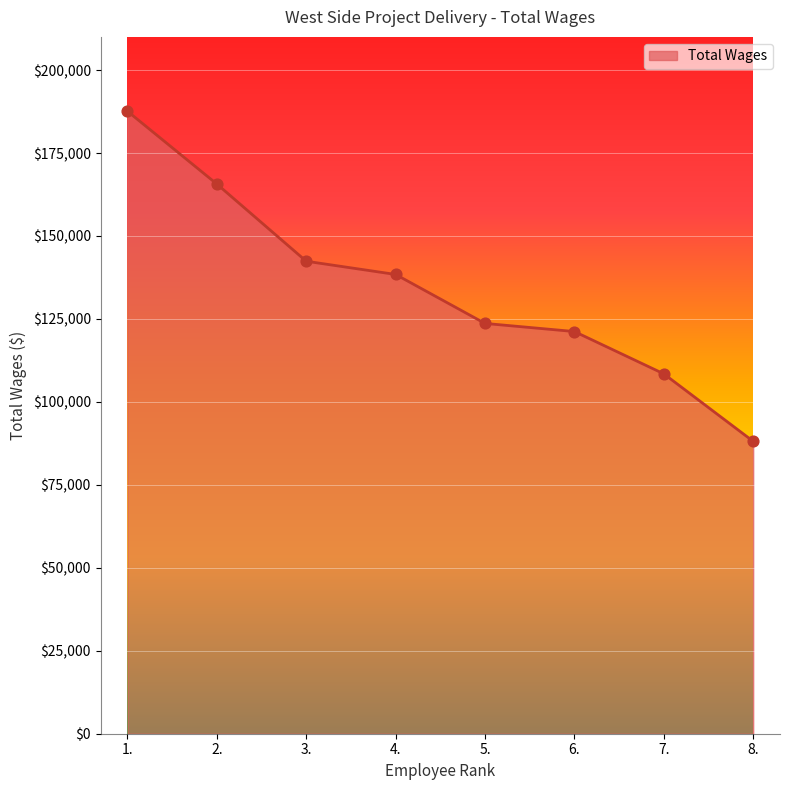

Which has a higher value, 3. or 5.?

3.